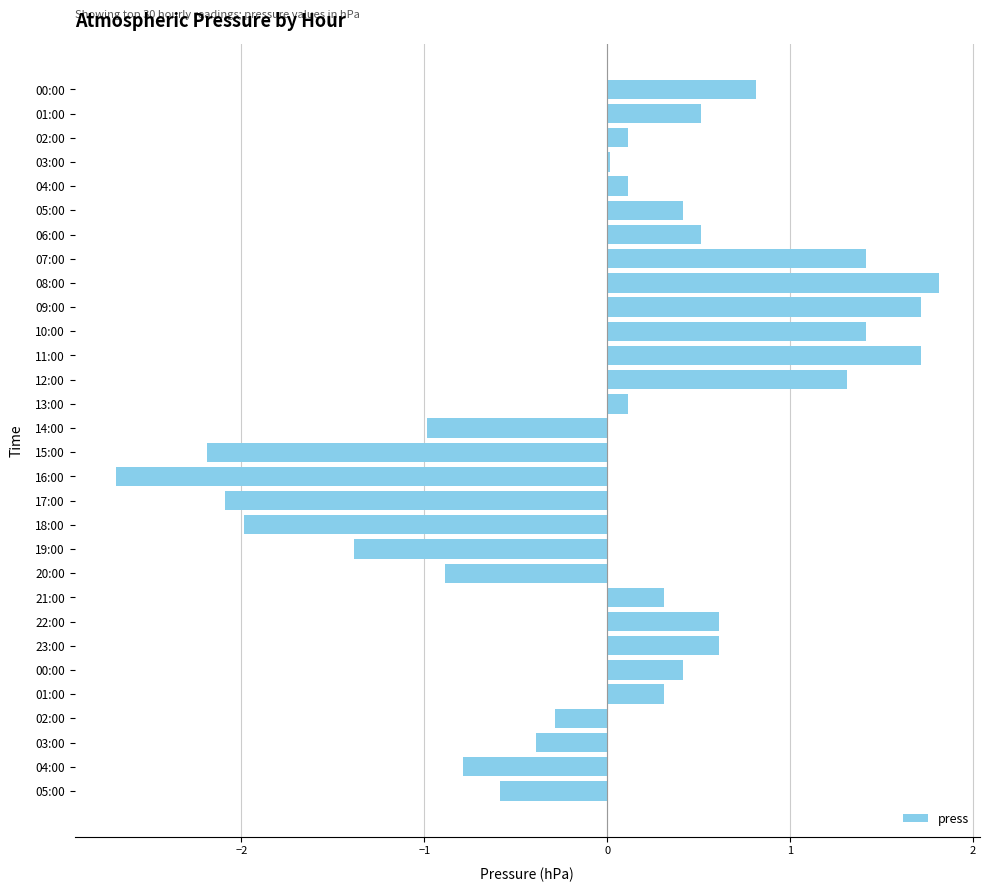

List the labels in order of value, largest first.

08:00, 09:00, 11:00, 07:00, 10:00, 12:00, 00:00, 22:00, 23:00, 01:00, 06:00, 05:00, 00:00, 21:00, 01:00, 02:00, 04:00, 13:00, 03:00, 02:00, 03:00, 05:00, 04:00, 20:00, 14:00, 19:00, 18:00, 17:00, 15:00, 16:00